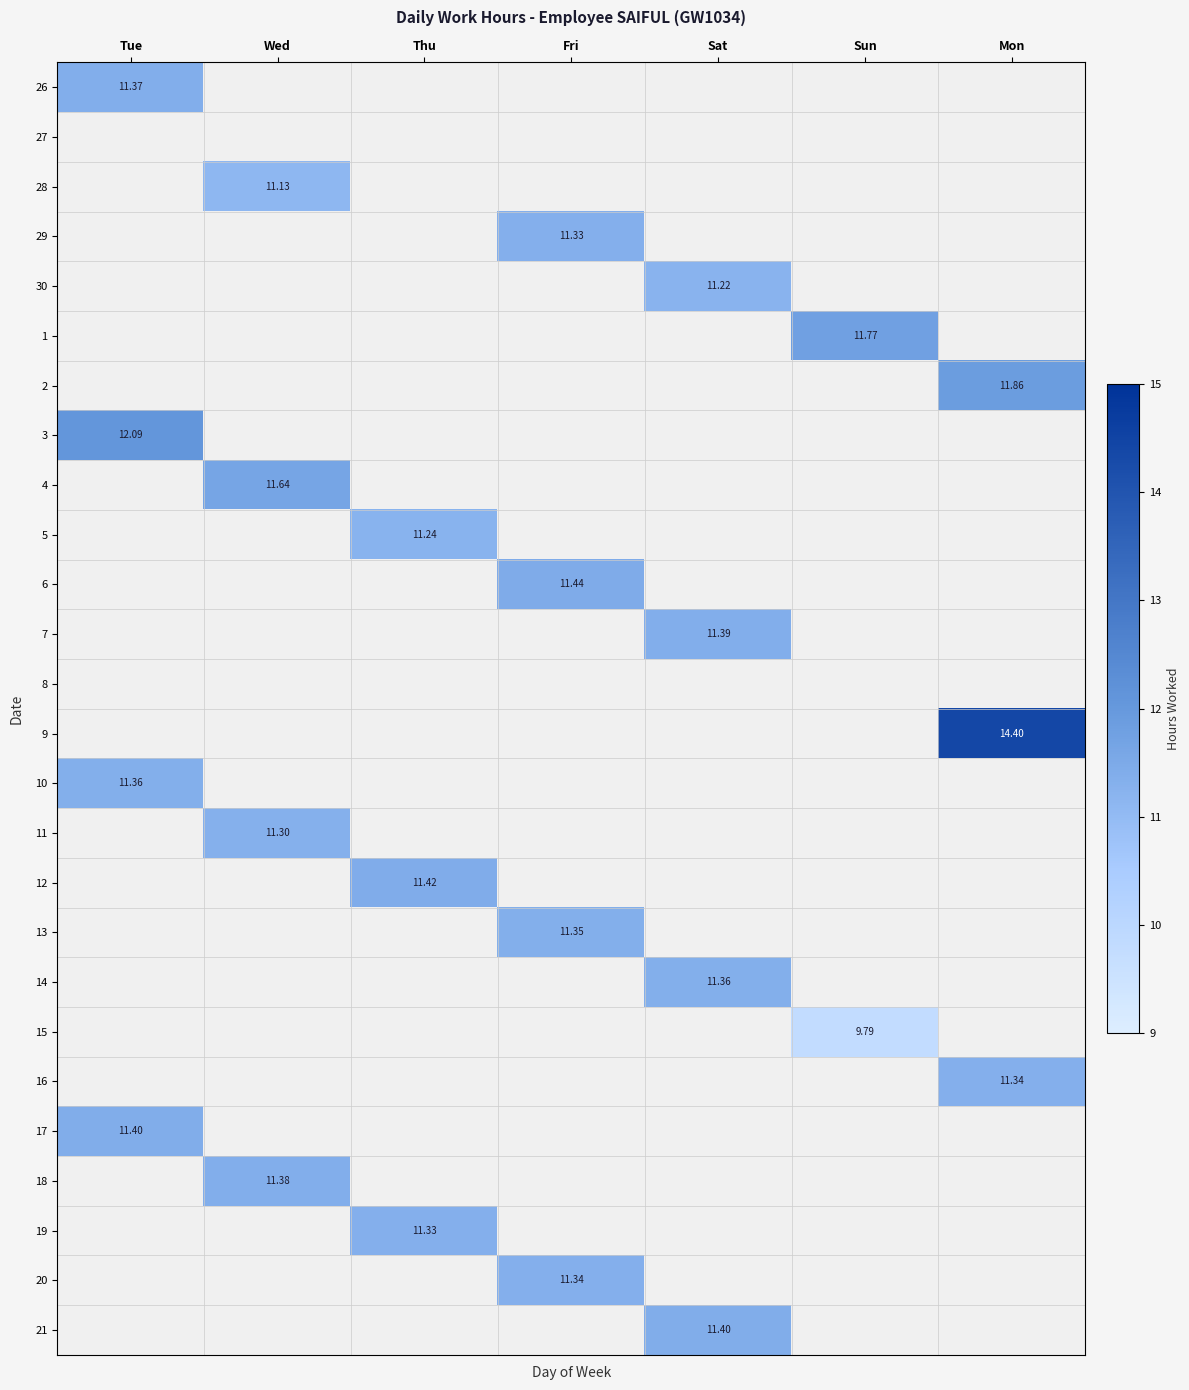

Which label corresponds to the smallest value in the chart?

Sun